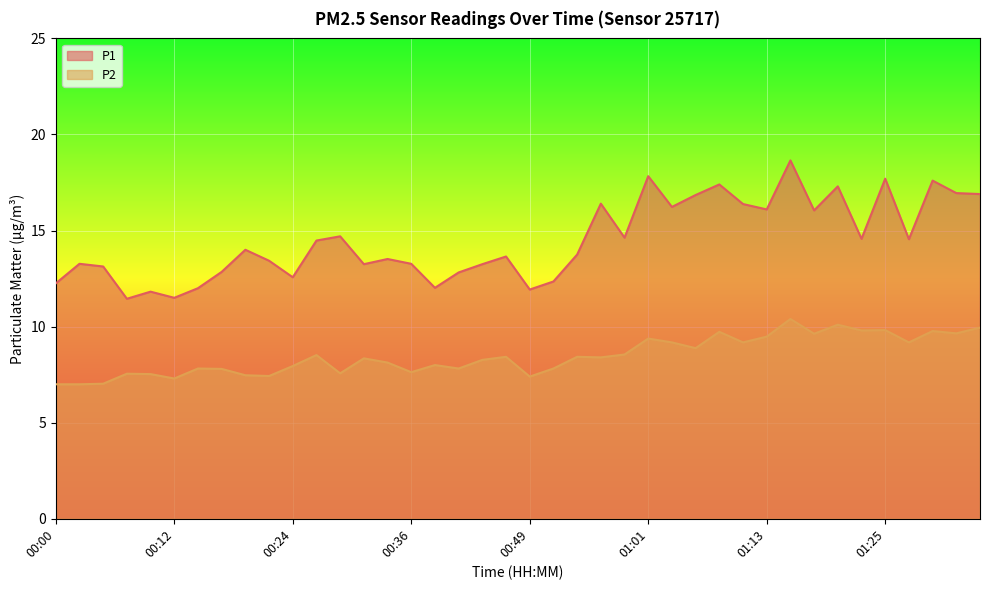

What is the highest value of the P2 series?

10.4